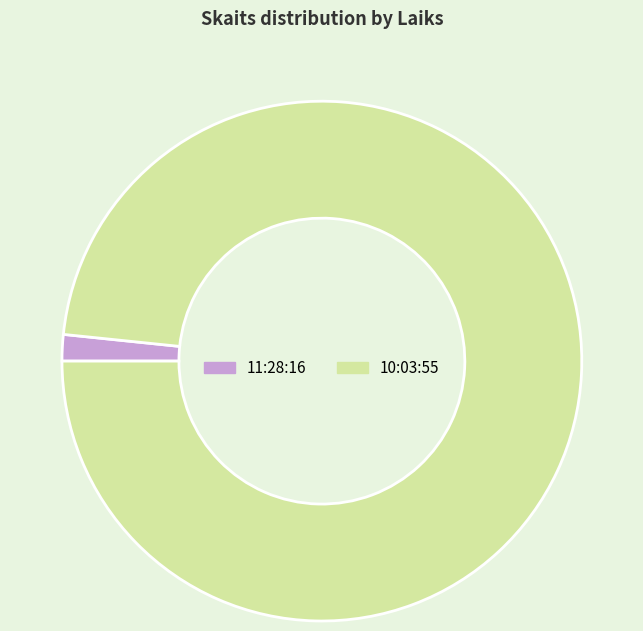

Does any single category account for the majority?

Yes